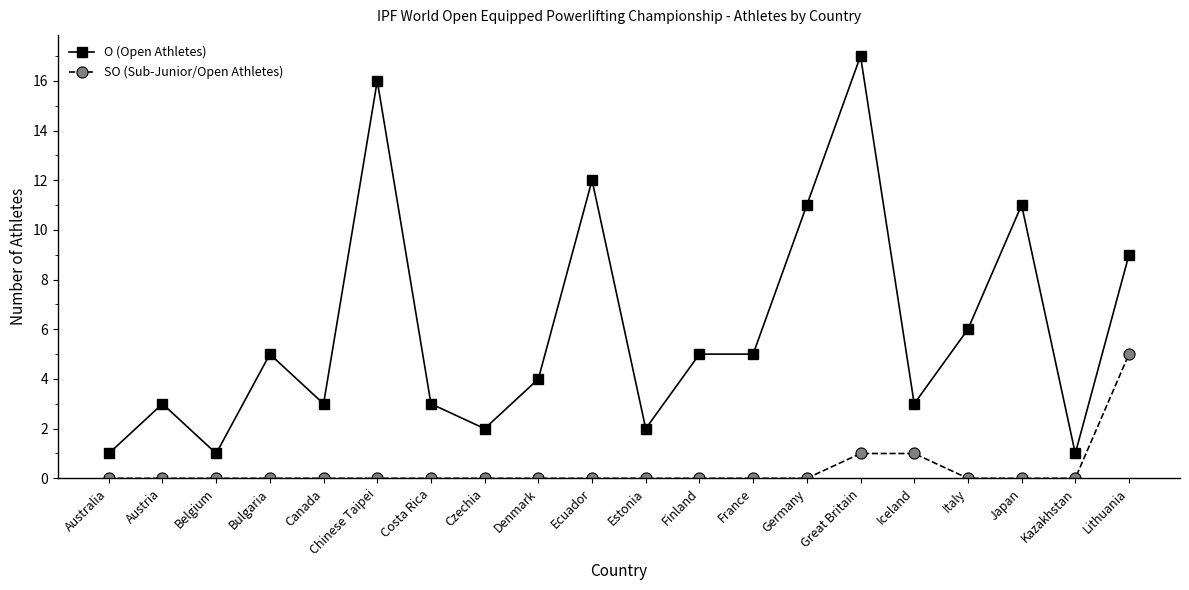

Where is O (Open Athletes) nearest to the value 9?

Lithuania